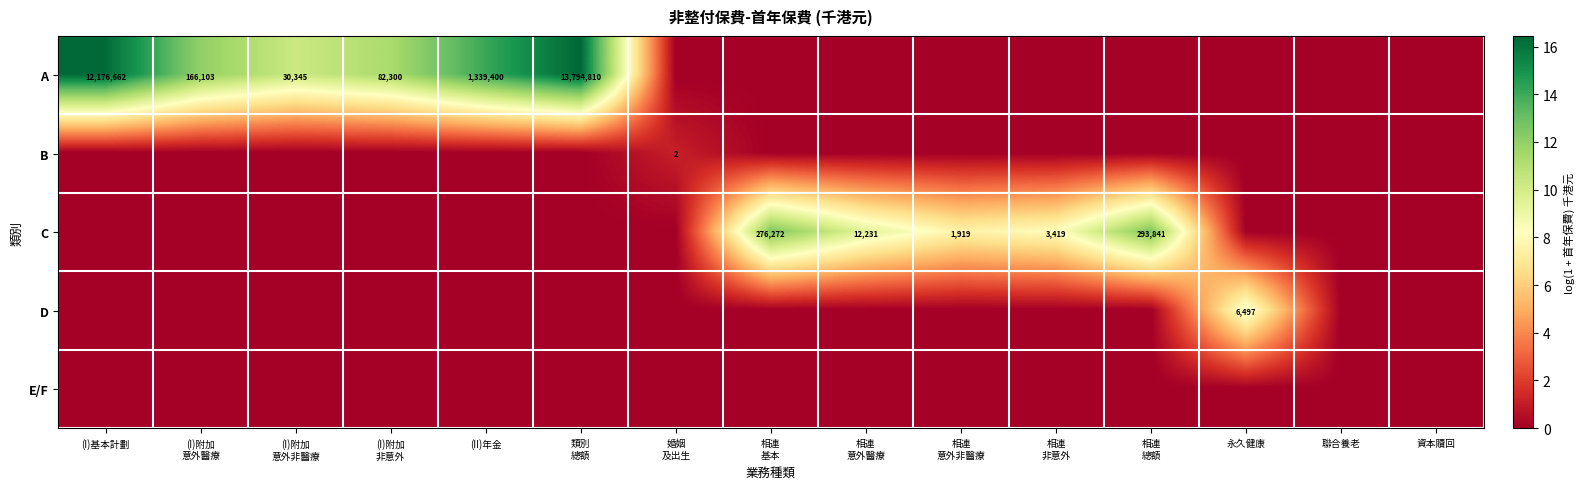

At 相連 總額, list the series in order from smallest to largest.

A, B, D, E/F, C